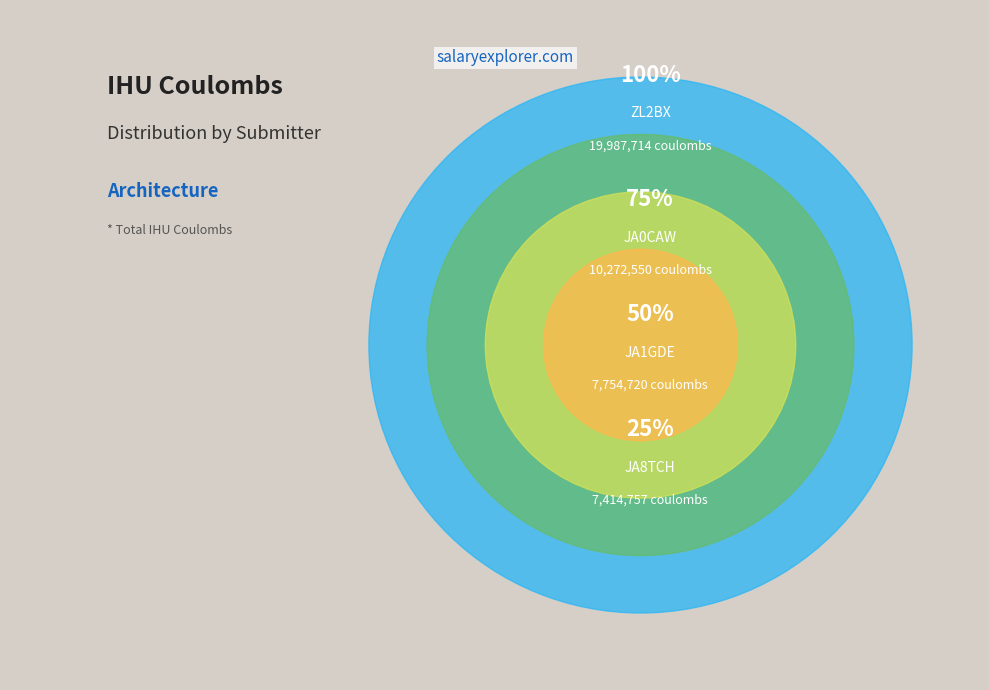

Which has a higher value, JA8TCH or ZL2BX?

ZL2BX